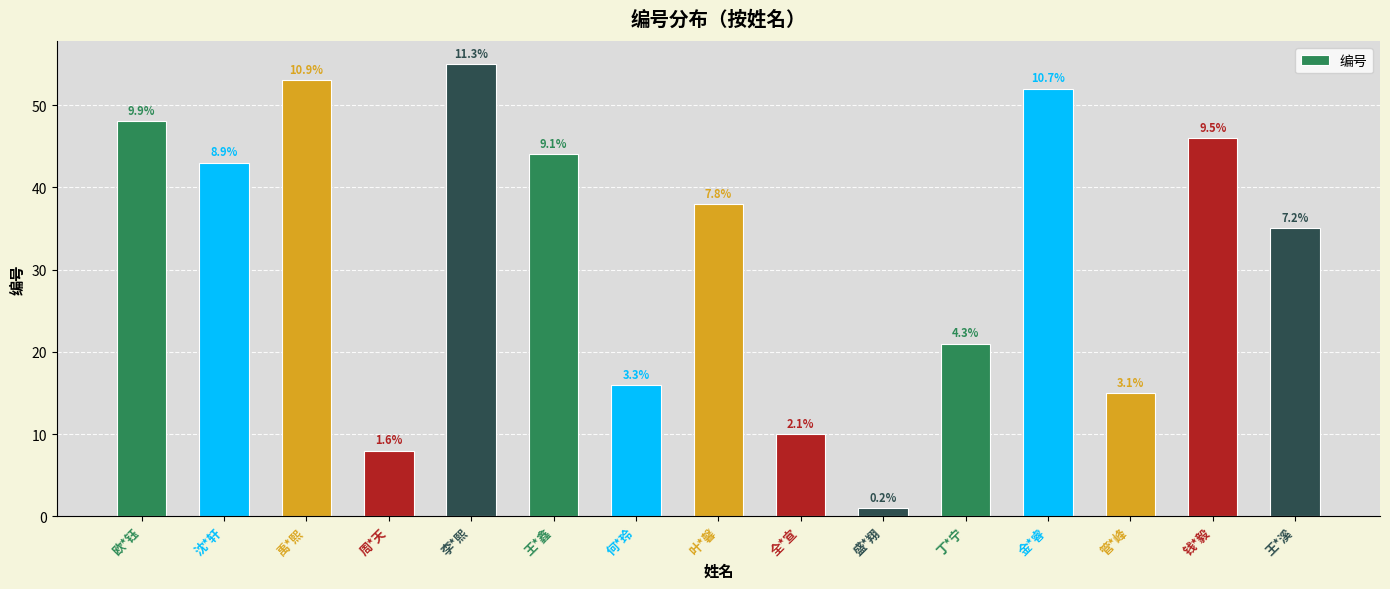

List the labels in order of value, largest first.

李*熙, 禹*熙, 金*睿, 欧*钰, 钱*毅, 王*鑫, 沈*轩, 叶*馨, 王*溪, 丁*宁, 何*玲, 管*峰, 全*宣, 周*天, 盛*翔